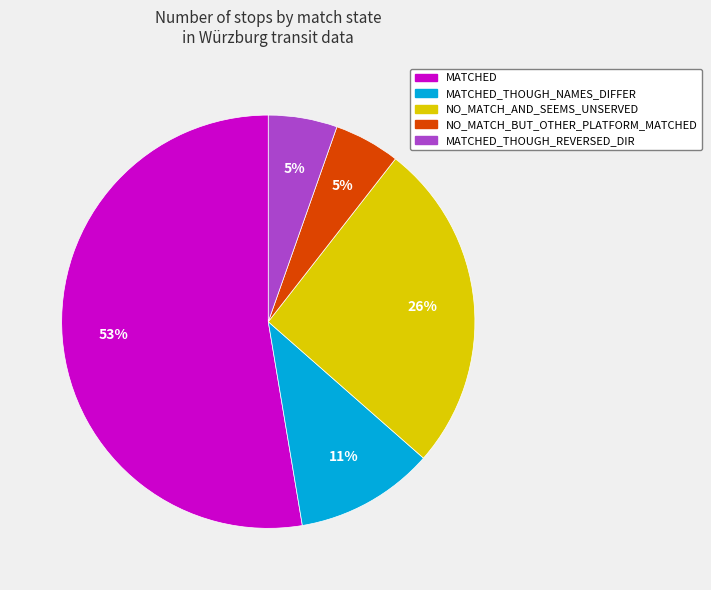

Is there a majority slice in this chart?

Yes